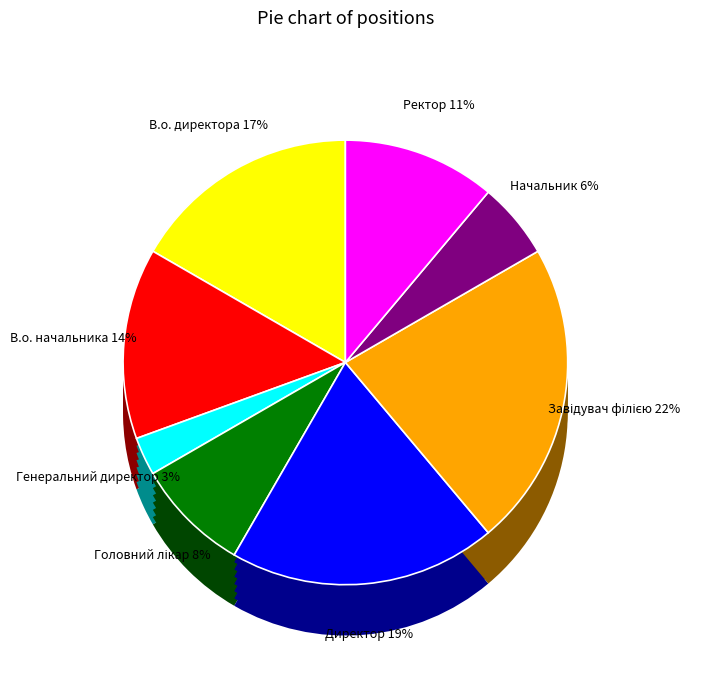

What percentage is NOT represented by В.о. начальника?

86.1%